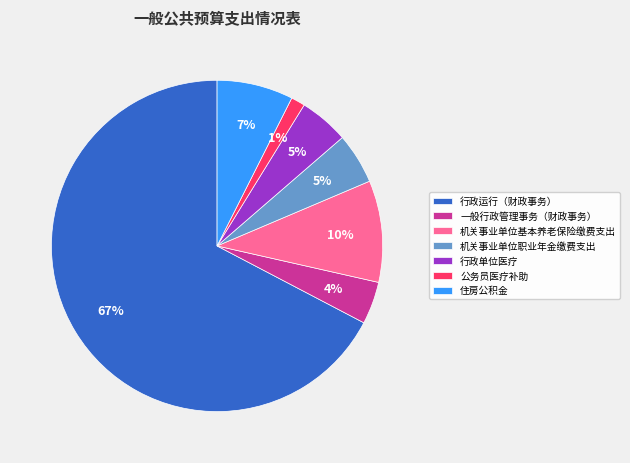

Which category has the smallest portion of the pie?

公务员医疗补助